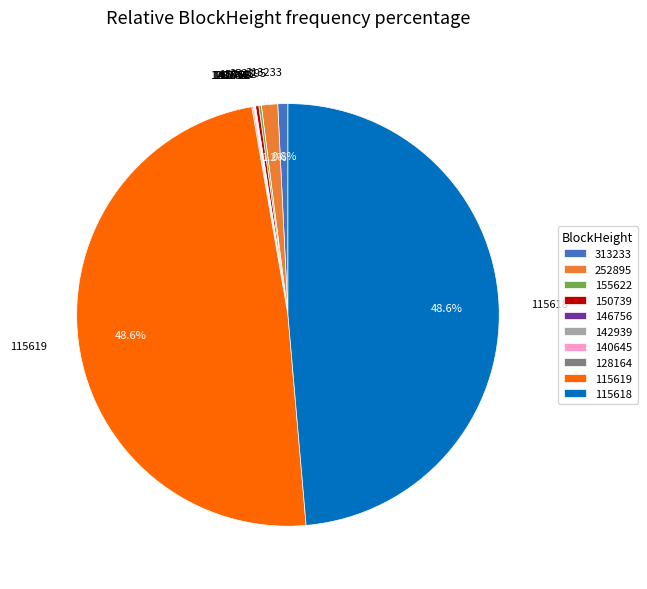

Is 115619 the majority of the pie?

No